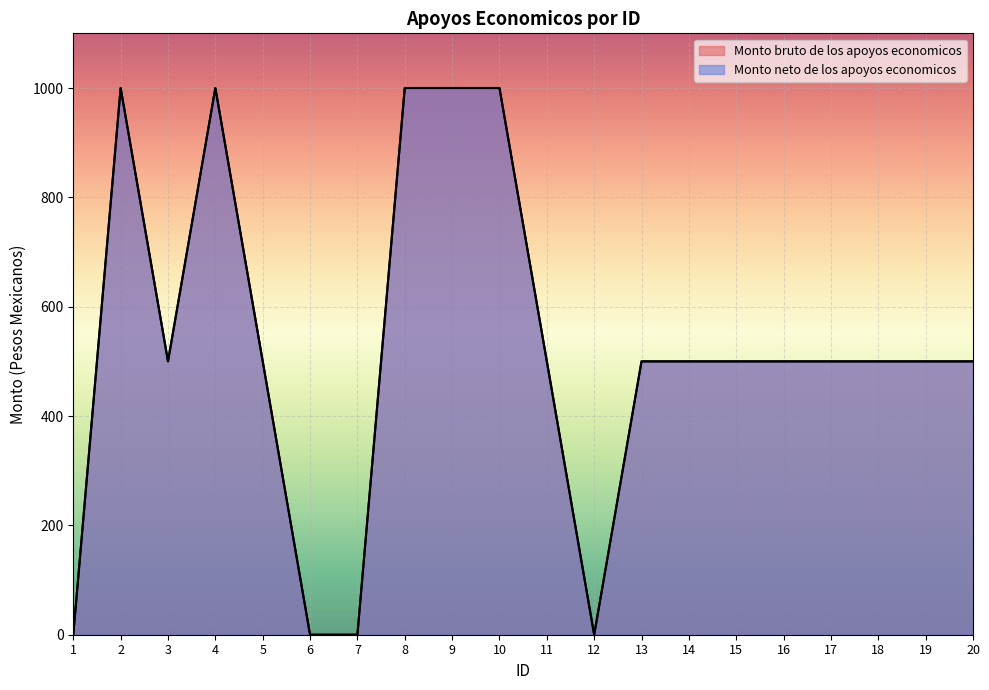

Which series has the largest total across all categories?

Monto bruto de los apoyos economicos